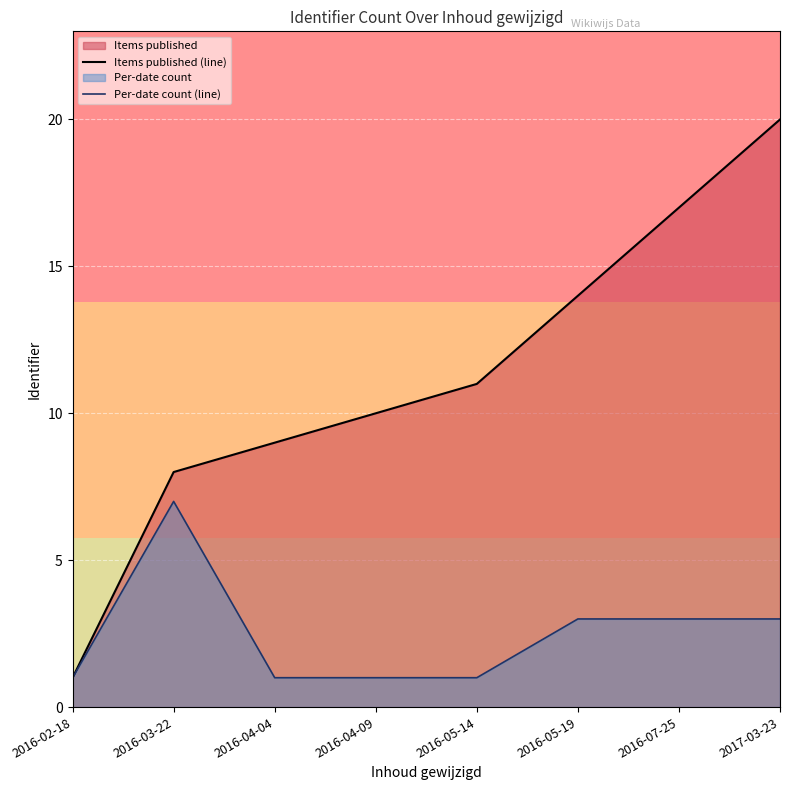

Reading left to right, what are all the values shown in this chart?

Items published (line): 1	8	9	10	11	14	17	20
Per-date count (line): 1	7	1	1	1	3	3	3